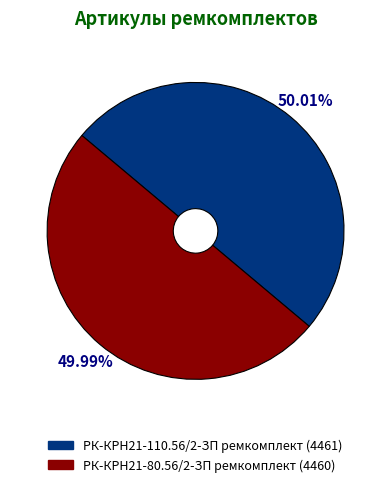

Is there any slice that represents more than half of the pie?

Yes